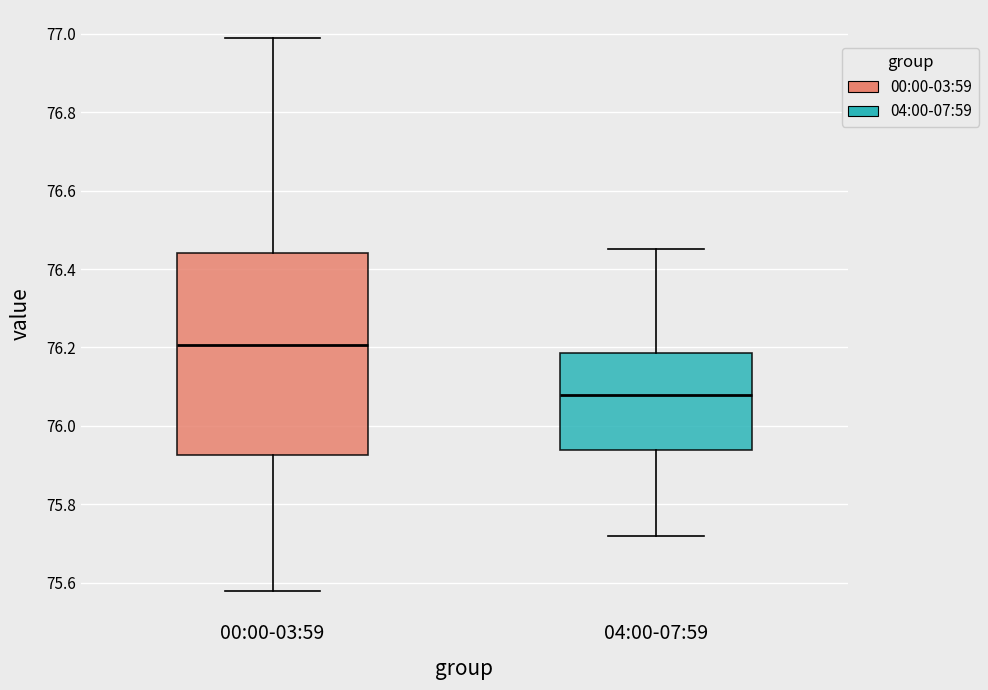

Which box's median line is the highest?

00:00-03:59